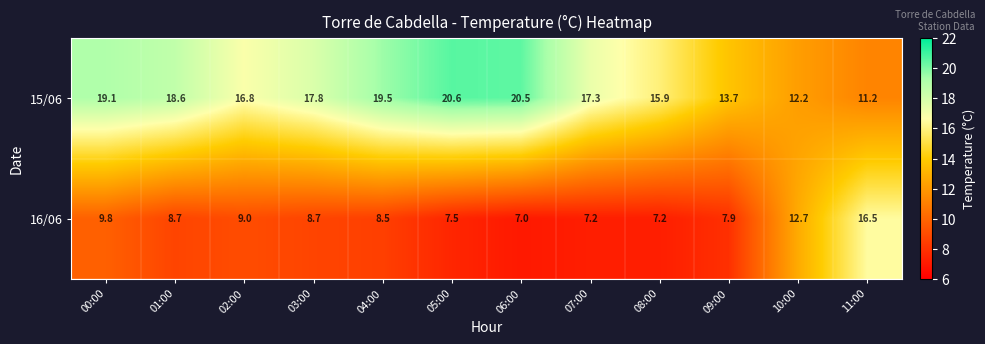

True or false: 16/06 has a value of 2.7 at 01:00.

False